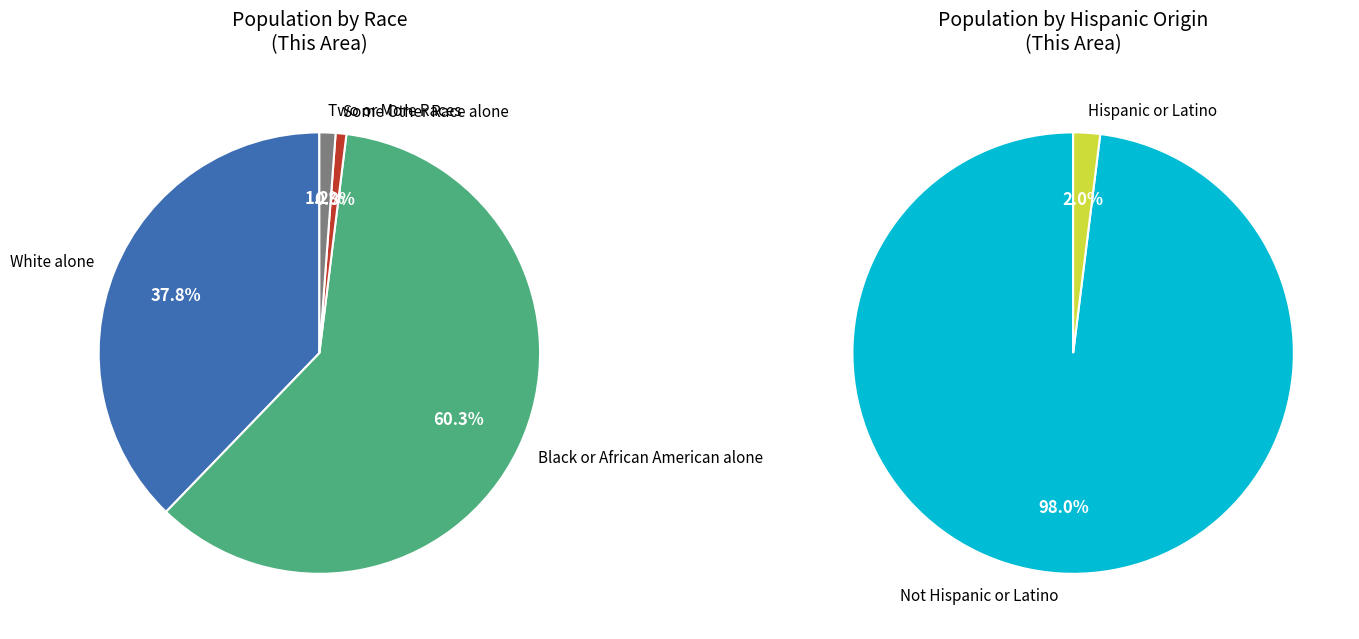

Which slice is the largest?

Black or African American alone